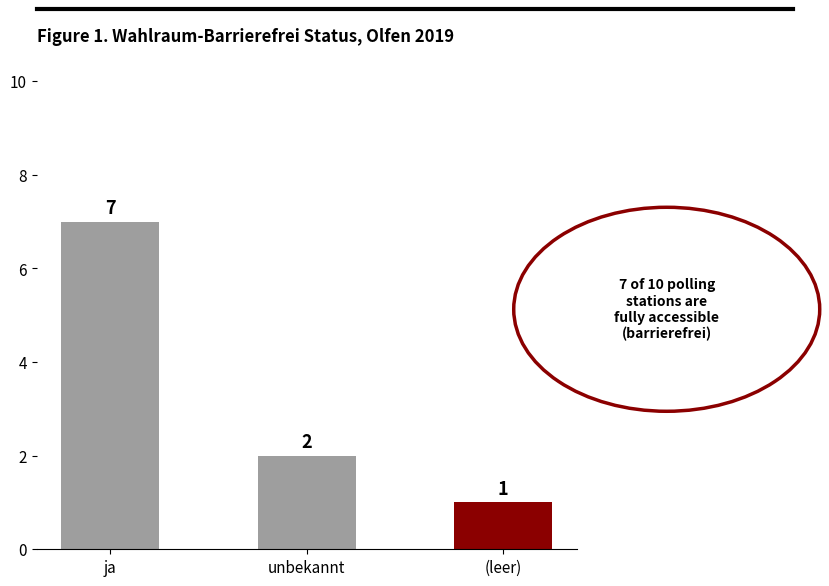

Does the chart contain stacked bars?

No